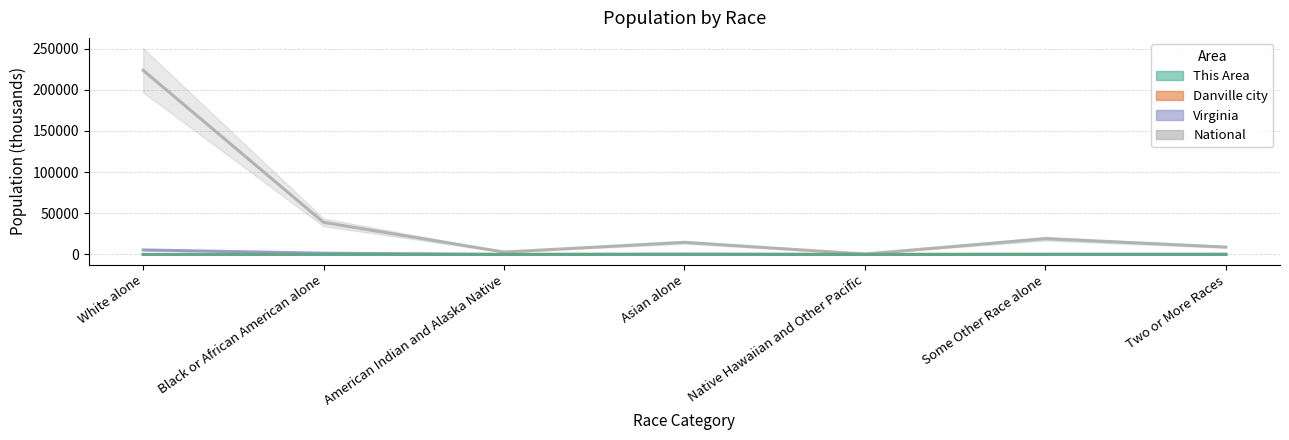

At which category is the sum across all series the highest?

White alone